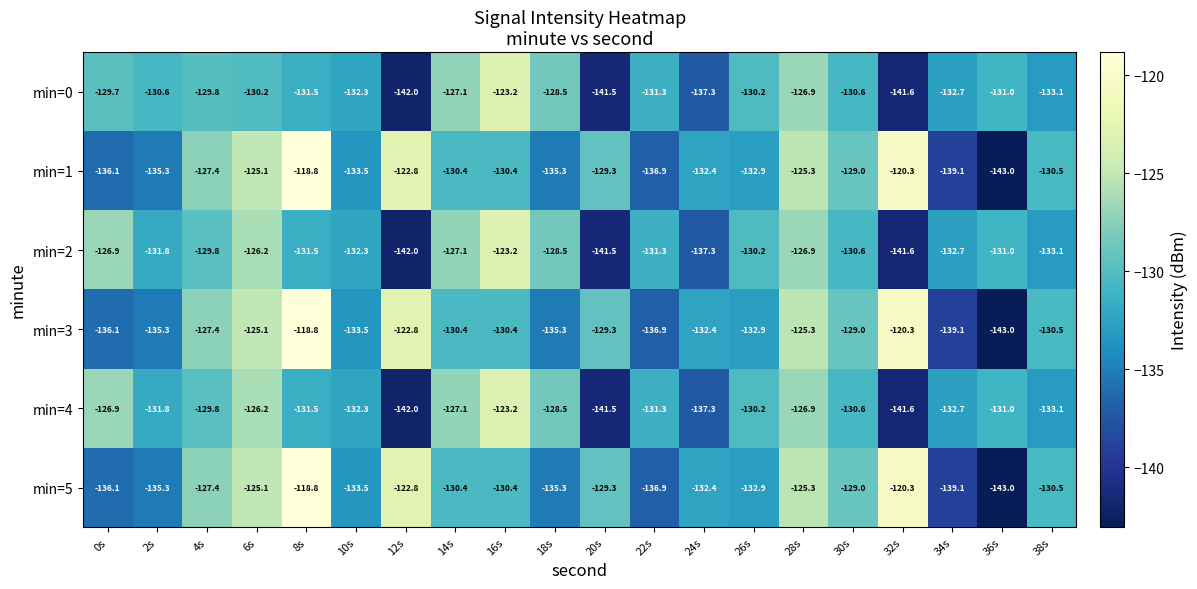

Where does the min=3 series first go above -130?

4s